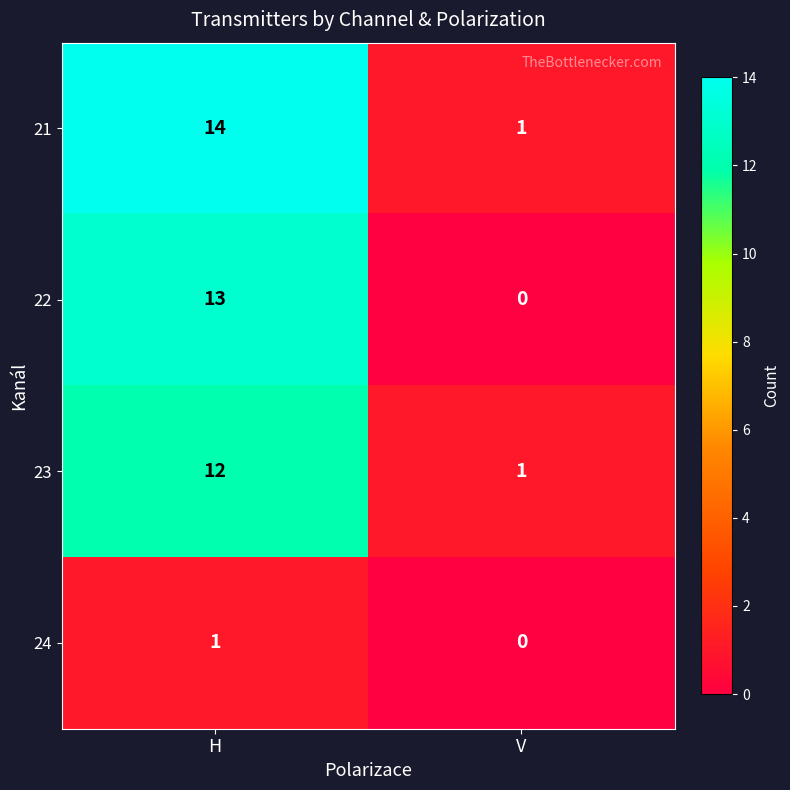

The 22 series shows 13 at H. True or false?

True